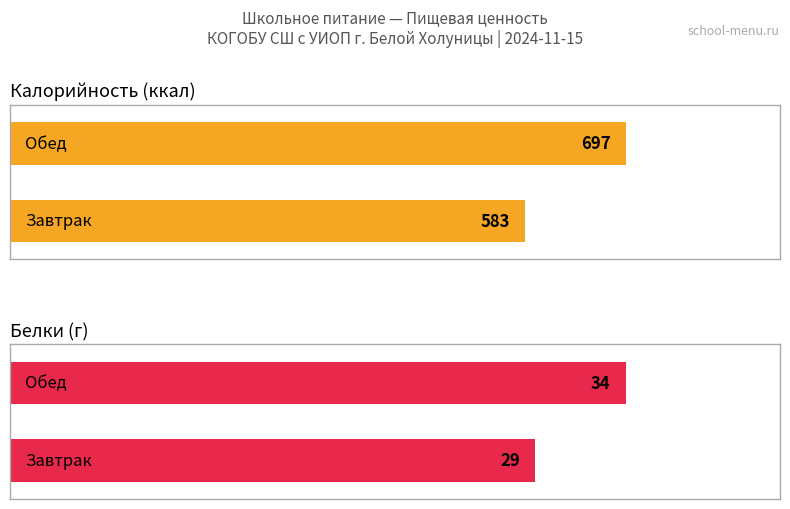

At how many categories does at least one series exceed 602?

1